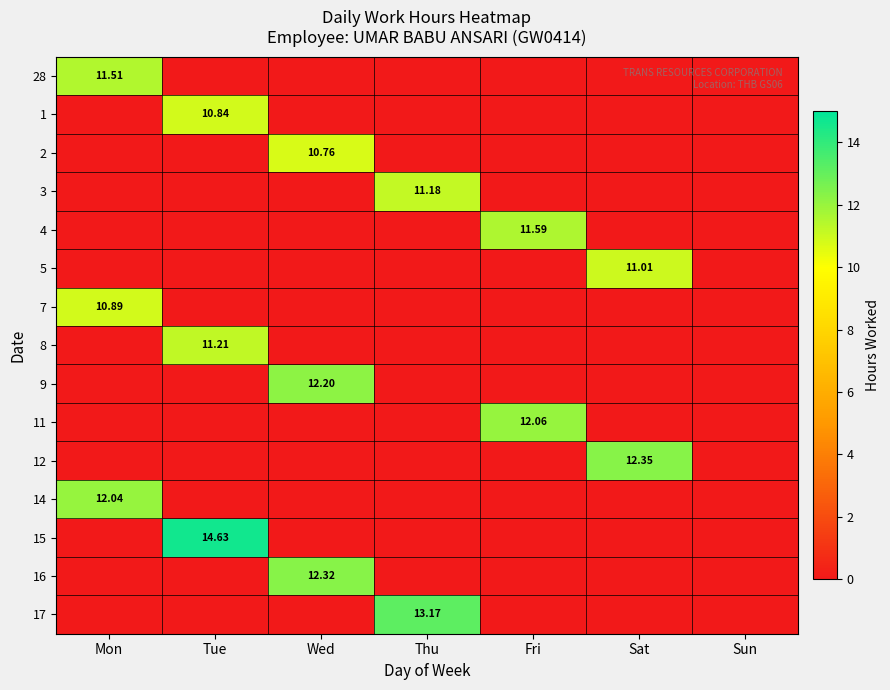

How many distinct data groups are displayed?

15